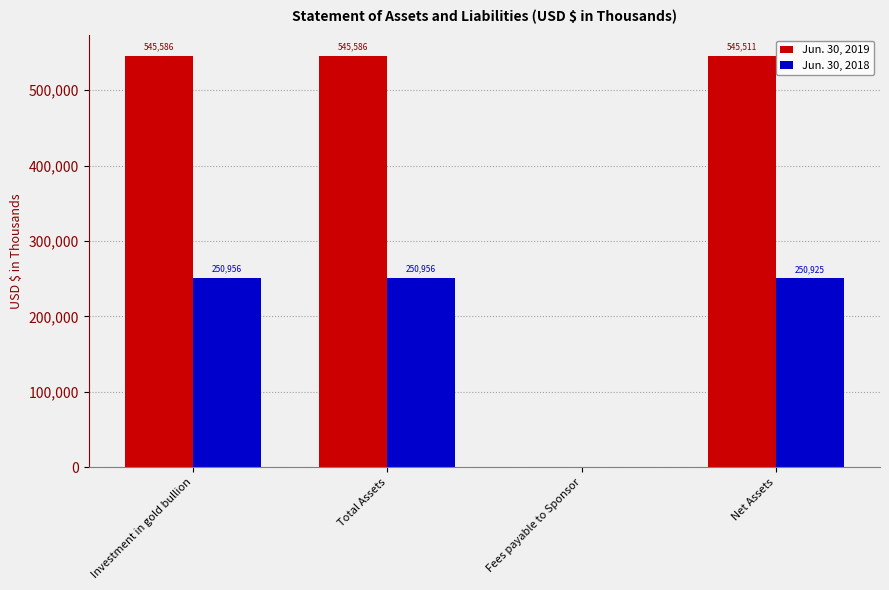

What value does the Jun. 30, 2019 series have at Fees payable to Sponsor?

75